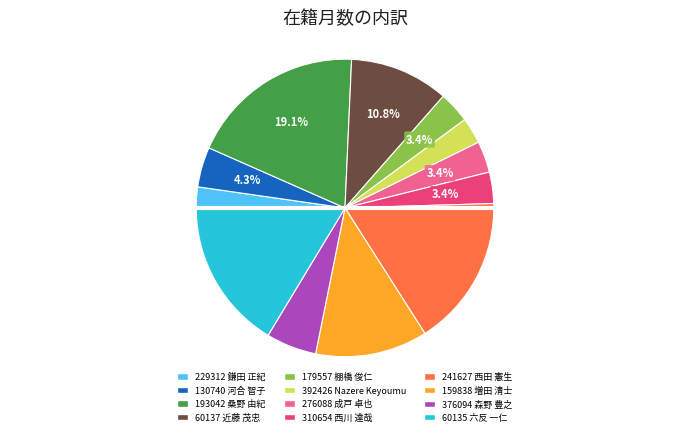

What percentage is the 193042 slice, to the nearest percent?

19%